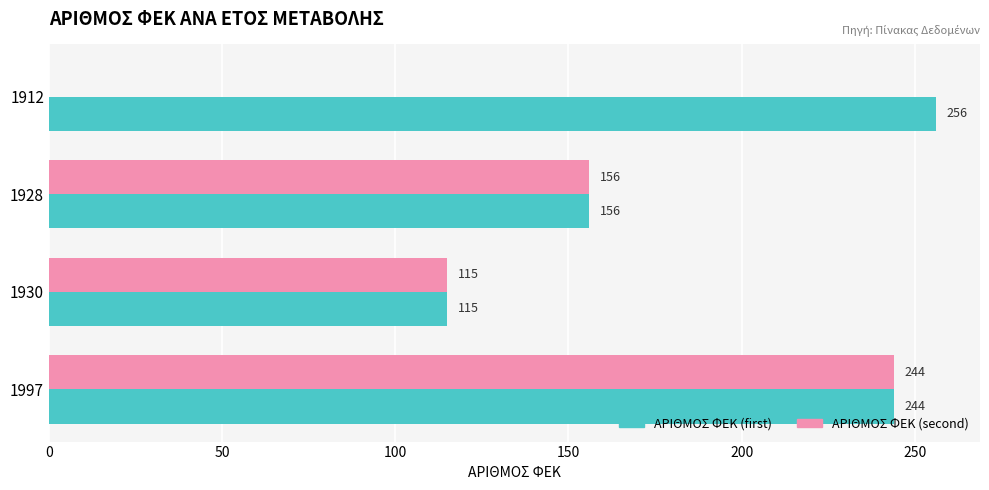

What is the total value across all series at 1997?

488